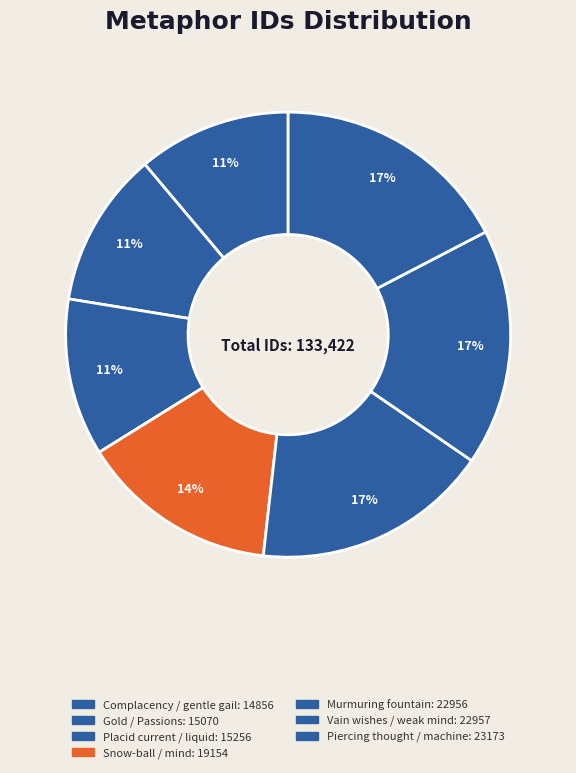

How many segments does this pie chart have?

7